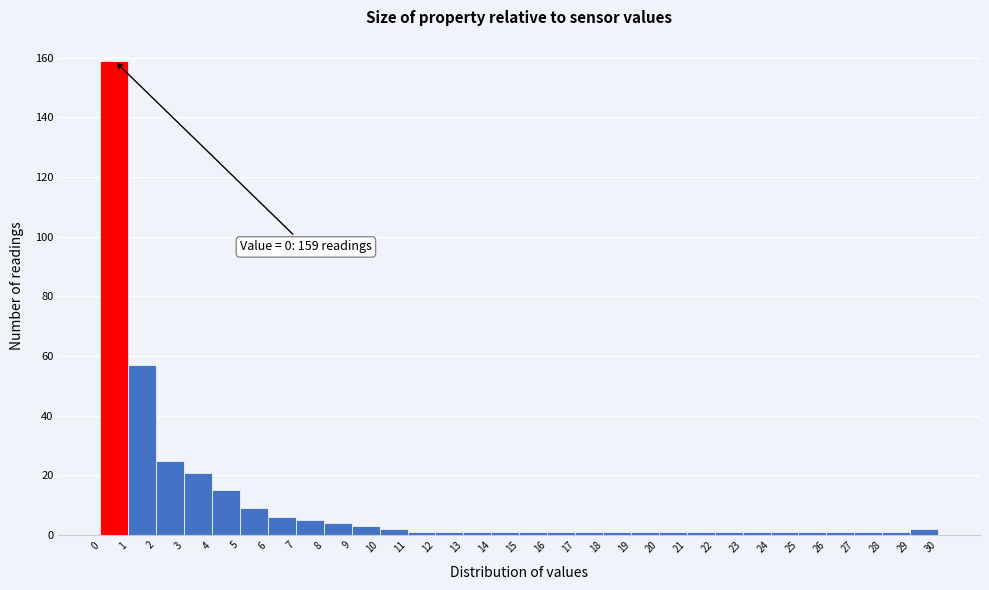

Which range on the x-axis has the tallest bar?

0 to 1